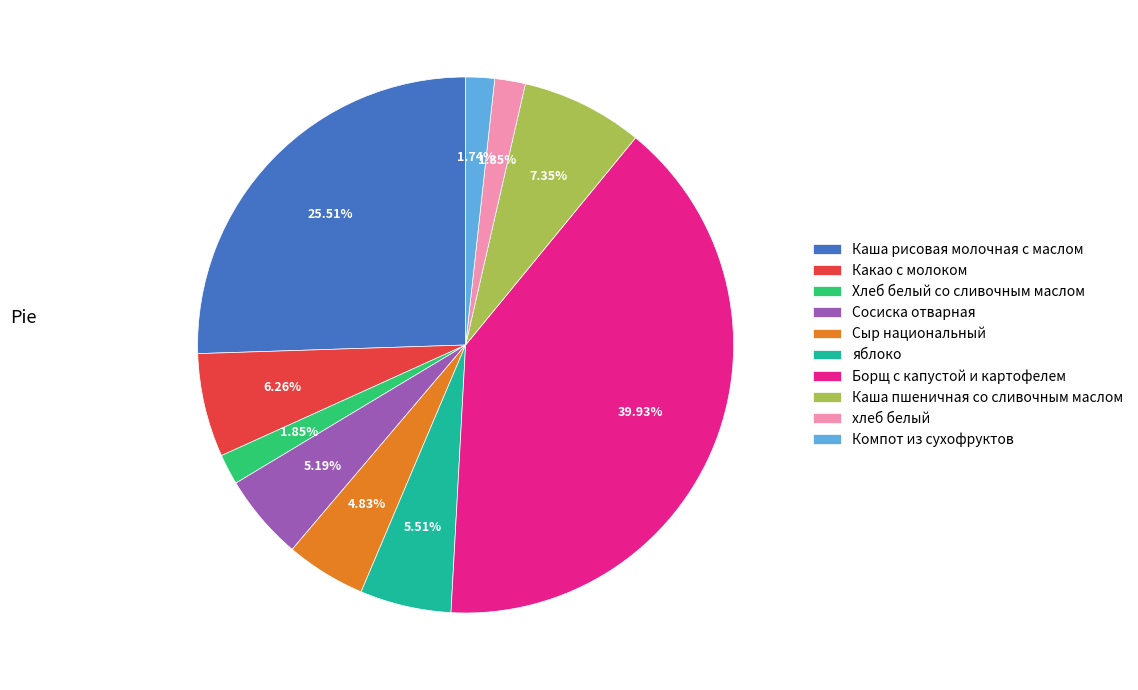

To the nearest percent, what is the difference between the largest and smallest slice percentages?

38%